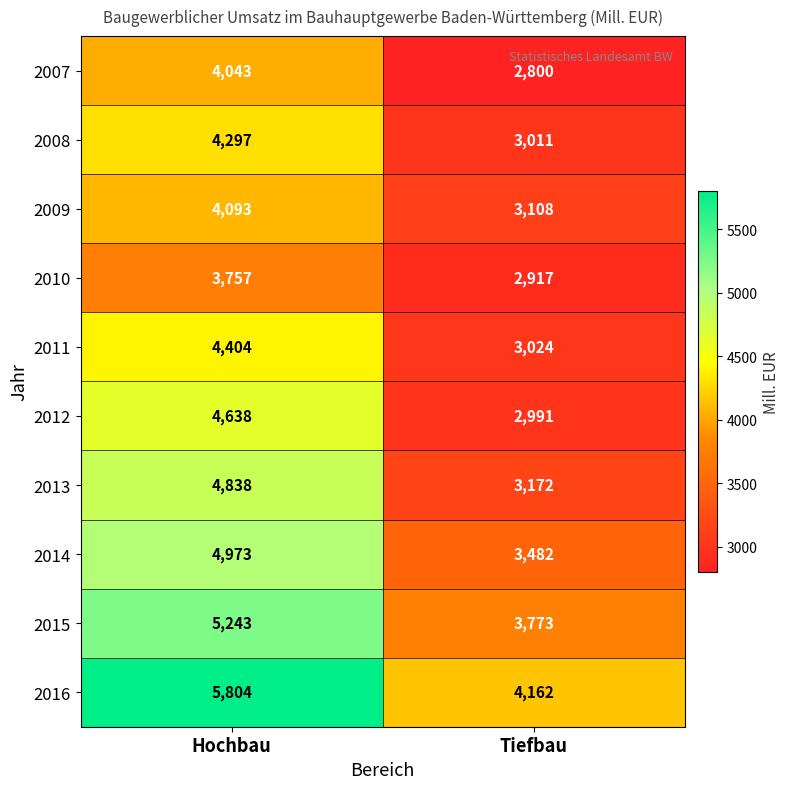

What value does the 2008 series have at Hochbau, to the nearest 50?

4300